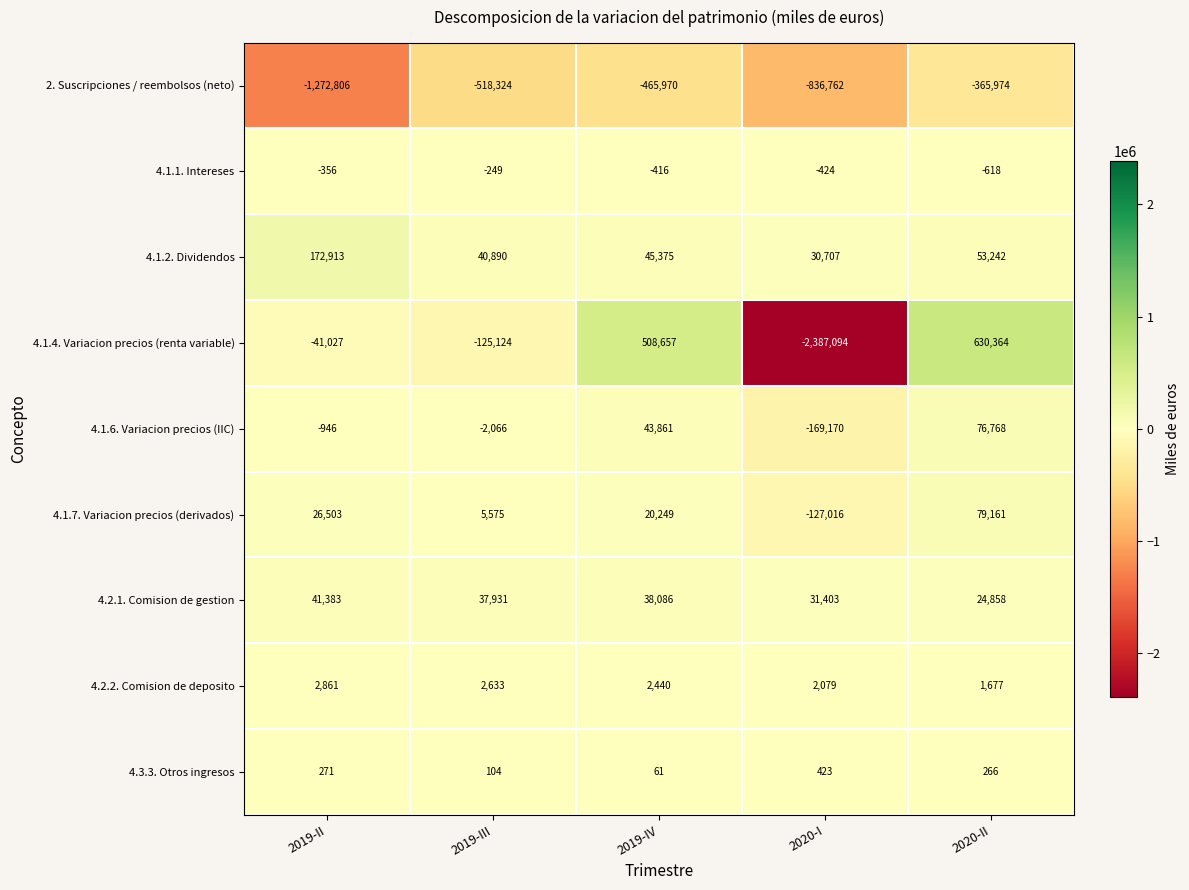

How many data points does each series have?

5